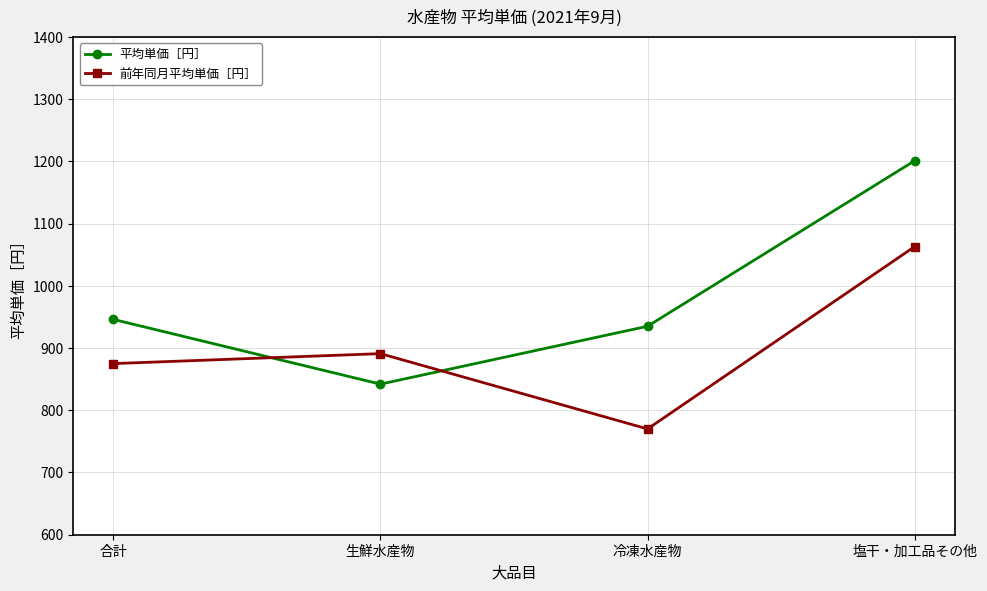

True or false: 前年同月平均単価［円］ and 平均単価［円］ cross at least once.

True